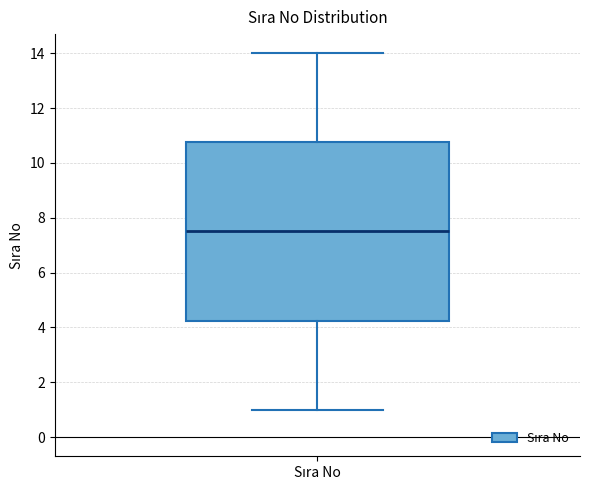

Read this box plot against the y-axis: the position of the median line, the range covered by the box, and the ends of both whiskers. The values are not printed on the chart, so give them approximately, as read against the axis.

median 7.6, box 4.2 to 10.8, whiskers 1.0 to 14.0